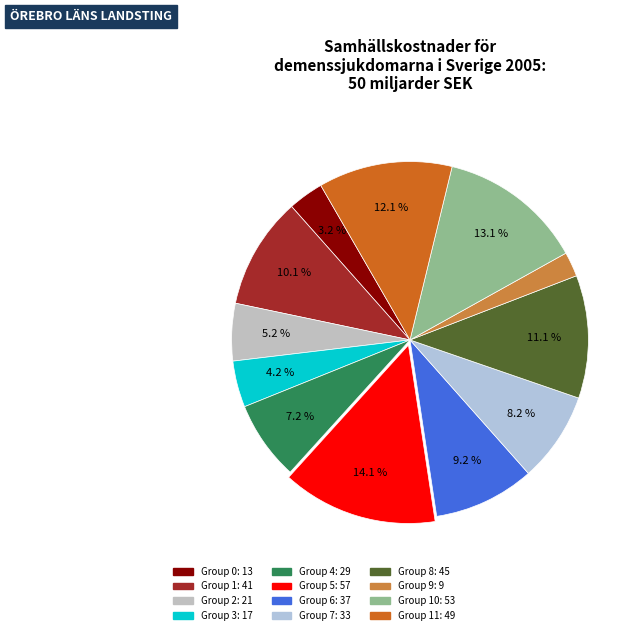

Rank the categories by value from lowest to highest.

9, 0, 3, 2, 4, 7, 6, 1, 8, 11, 10, 5